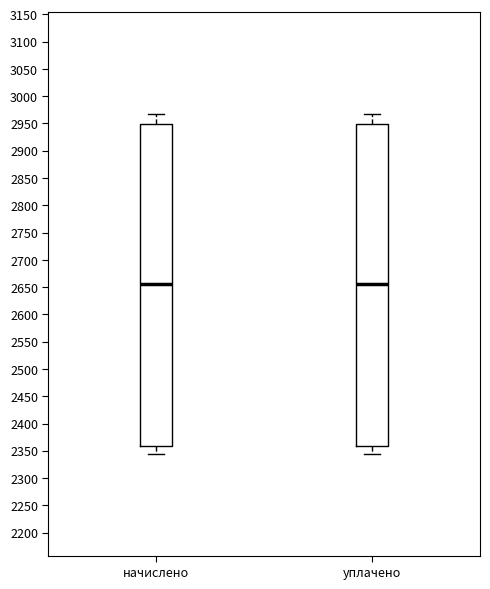

Reading left to right, transcribe this box plot: for each box, give where its median line is, the range the box spans, and where its two whiskers end, as read against the y-axis. The values are not printed on the chart, so give them approximately, as read against the axis.

начислено: median 2655, box 2360 to 2950, whiskers 2345 to 2965
уплачено: median 2655, box 2360 to 2950, whiskers 2345 to 2965